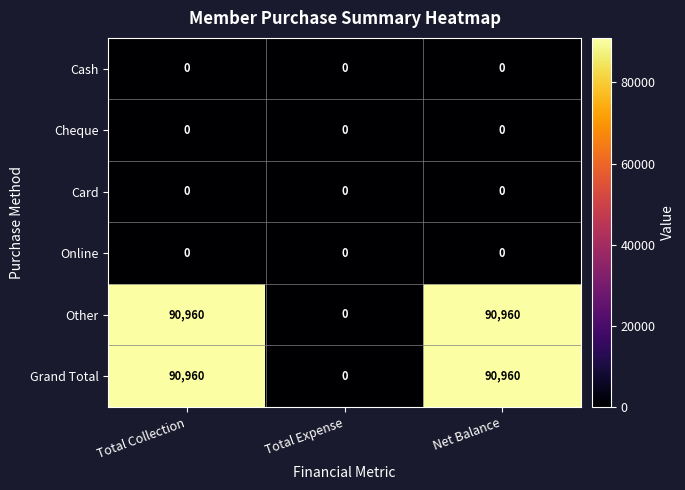

Reading left to right, transcribe all the data shown in this chart.

Cash: Total Collection=0	Total Expense=0	Net Balance=0
Cheque: Total Collection=0	Total Expense=0	Net Balance=0
Card: Total Collection=0	Total Expense=0	Net Balance=0
Online: Total Collection=0	Total Expense=0	Net Balance=0
Other: Total Collection=90960	Total Expense=0	Net Balance=90960
Grand Total: Total Collection=90960	Total Expense=0	Net Balance=90960